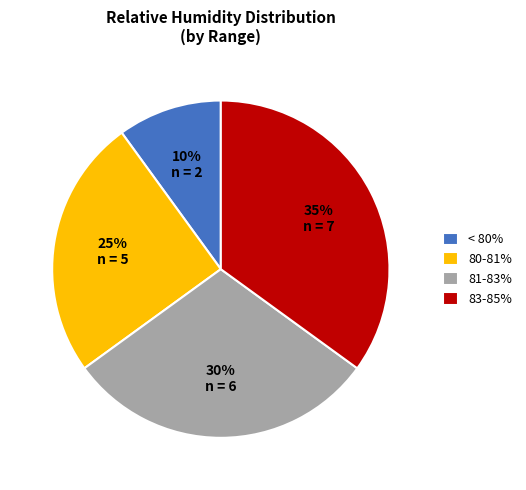

Which slice is the largest?

83-85%